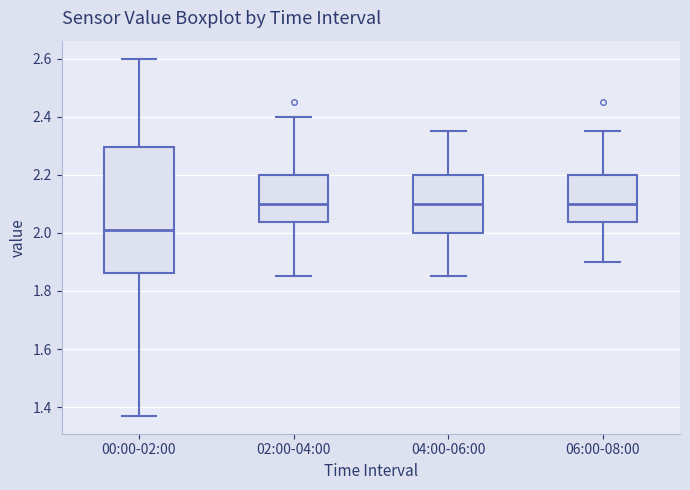

Where is the lower edge of the box for 00:00-02:00 on the y-axis? The values are not printed on the chart, so give them approximately, as read against the axis.

1.86